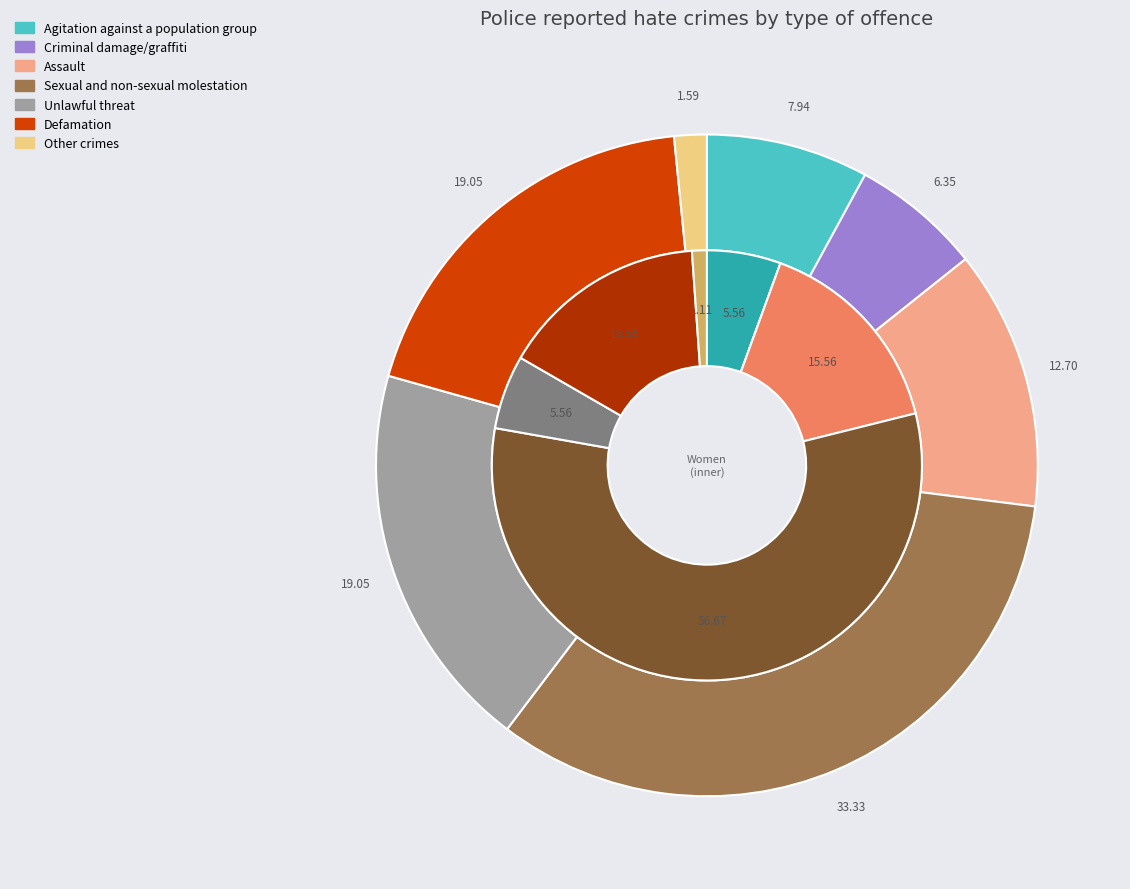

Between Assault and Defamation, which series saw the biggest shift?

Men